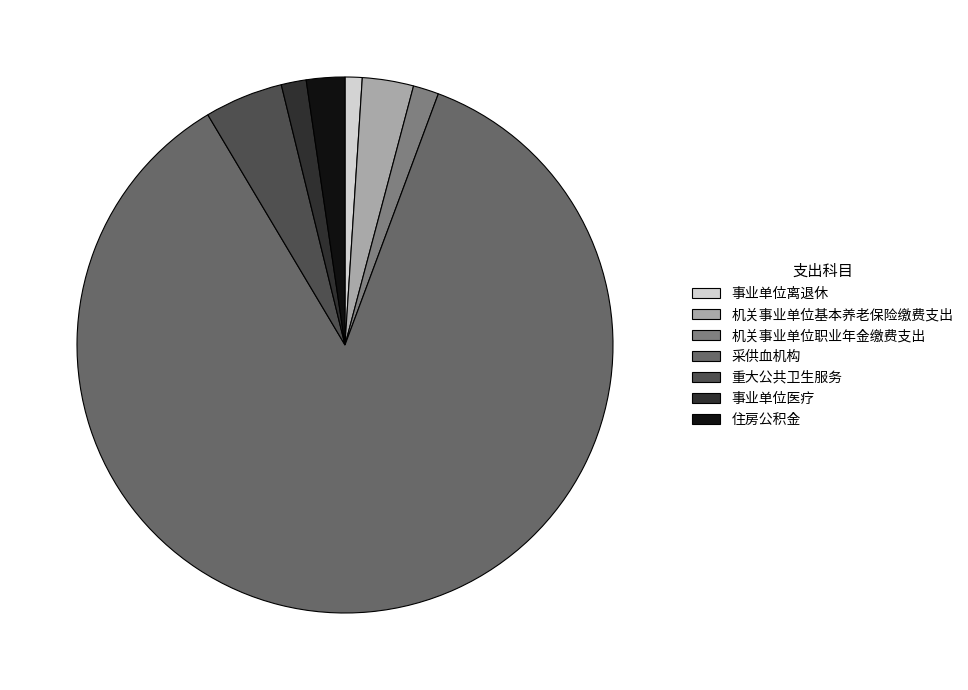

Rank the categories by value from highest to lowest.

采供血机构, 重大公共卫生服务, 机关事业单位基本养老保险缴费支出, 住房公积金, 机关事业单位职业年金缴费支出, 事业单位医疗, 事业单位离退休